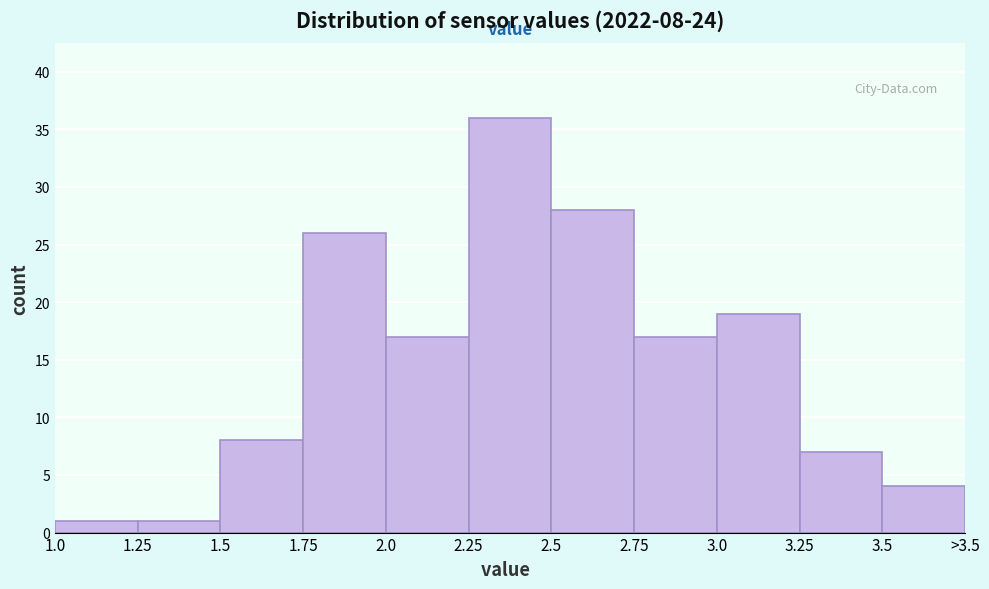

Reading right to left, list all the values displayed in this chart.

3.5=4	3.25=7	3.0=19	2.75=17	2.5=28	2.25=36	2.0=17	1.75=26	1.5=8	1.25=1	1.0=1